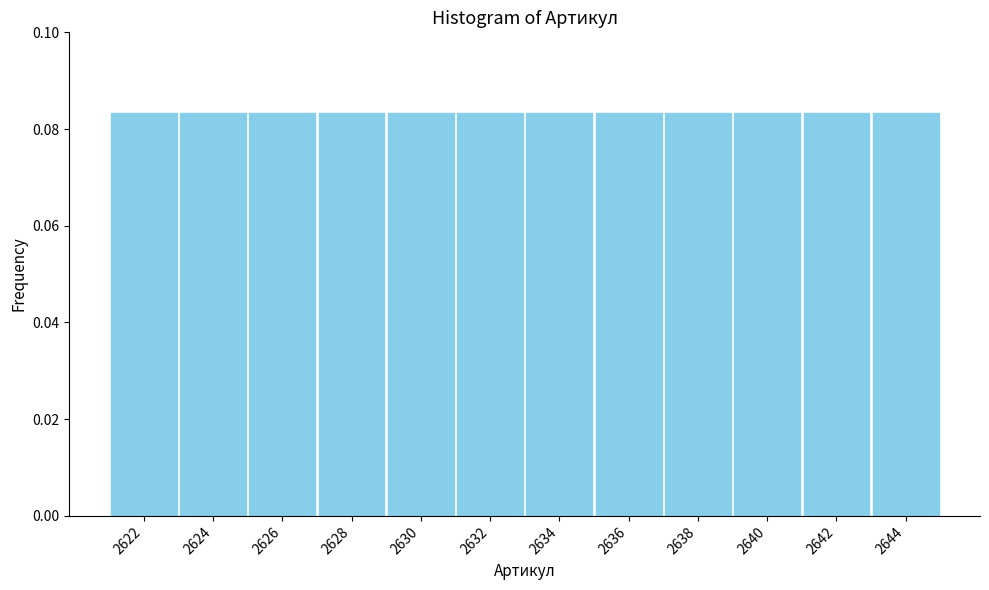

Reading left to right, list every bar in this chart as the range it spans on the x-axis followed by its height. The values are not printed on the chart, so give them approximately, as read against the axis.

2621 to 2623: 0.084
2623 to 2625: 0.084
2625 to 2627: 0.084
2627 to 2629: 0.084
2629 to 2631: 0.084
2631 to 2633: 0.084
2633 to 2635: 0.084
2635 to 2637: 0.084
2637 to 2639: 0.084
2639 to 2641: 0.084
2641 to 2643: 0.084
2643 to 2645: 0.084